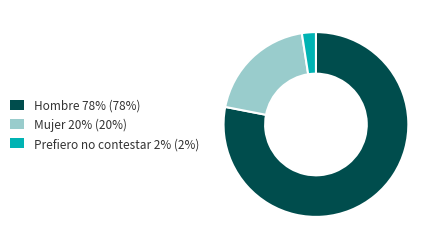

Rank the categories by value from lowest to highest.

Prefiero no contestar, Mujer, Hombre